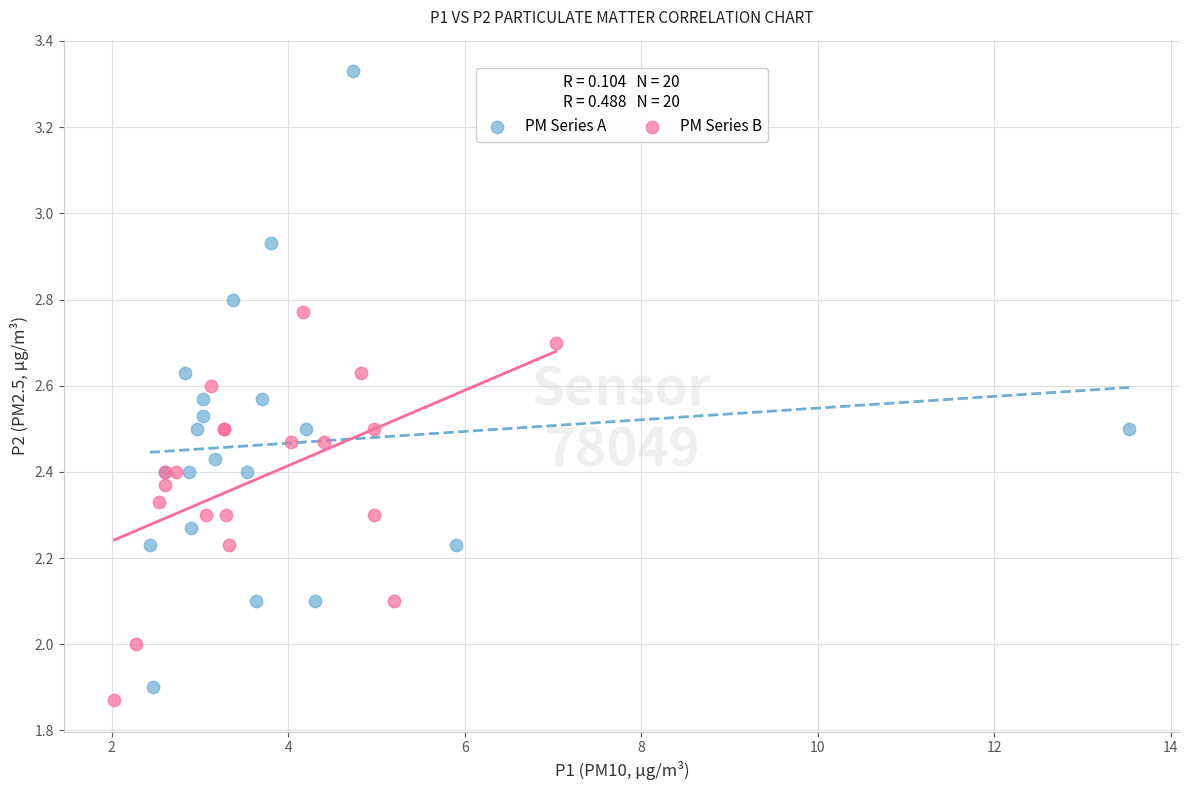

Which series reaches the maximum Y coordinate?

PM Series A